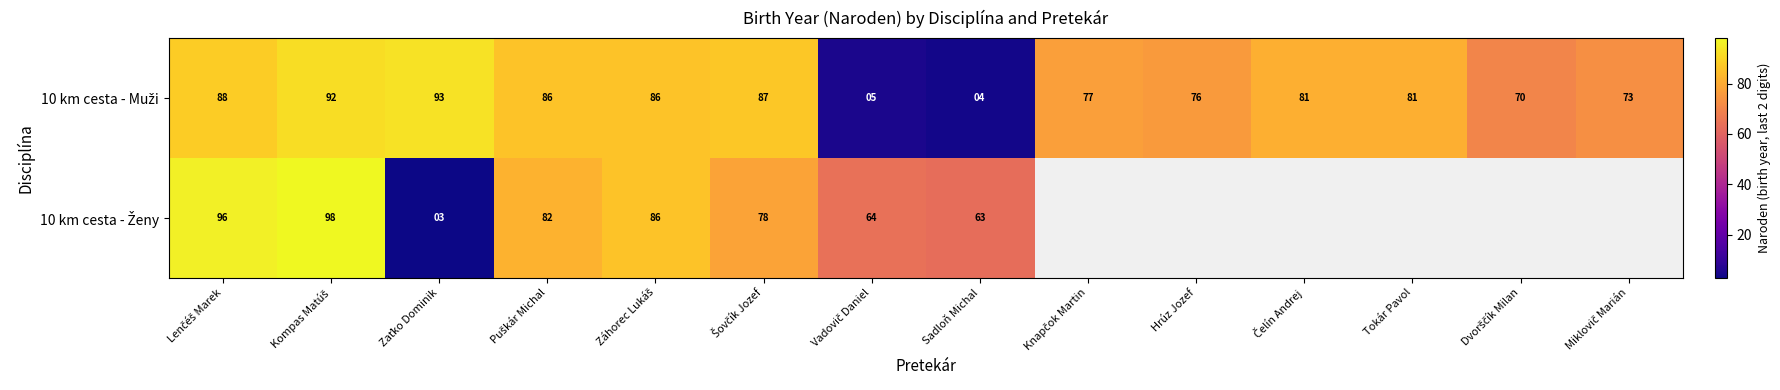

What is the lowest value of the 10 km cesta - Ženy series?

3.0